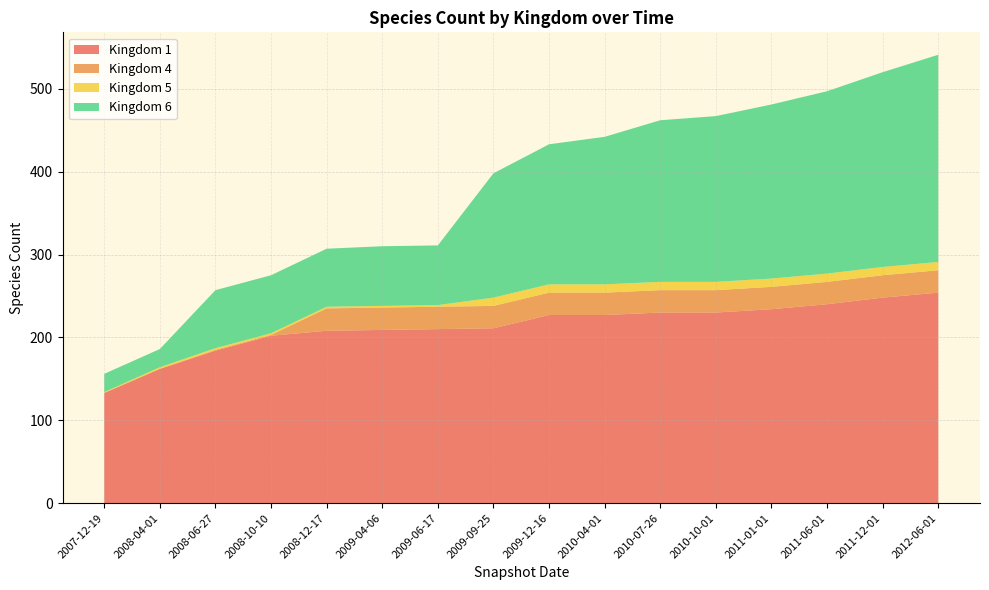

Reading left to right, extract all data points from this chart.

1: 133	162	184	202	208	209	210	211	227	227	230	230	234	240	248	254
4: 0	0	1	1	27	27	27	27	27	27	27	27	27	27	27	27
5: 1	2	2	2	2	2	2	10	10	10	10	10	10	10	10	10
6: 22	22	70	70	70	72	72	150	169	178	195	200	210	220	235	250